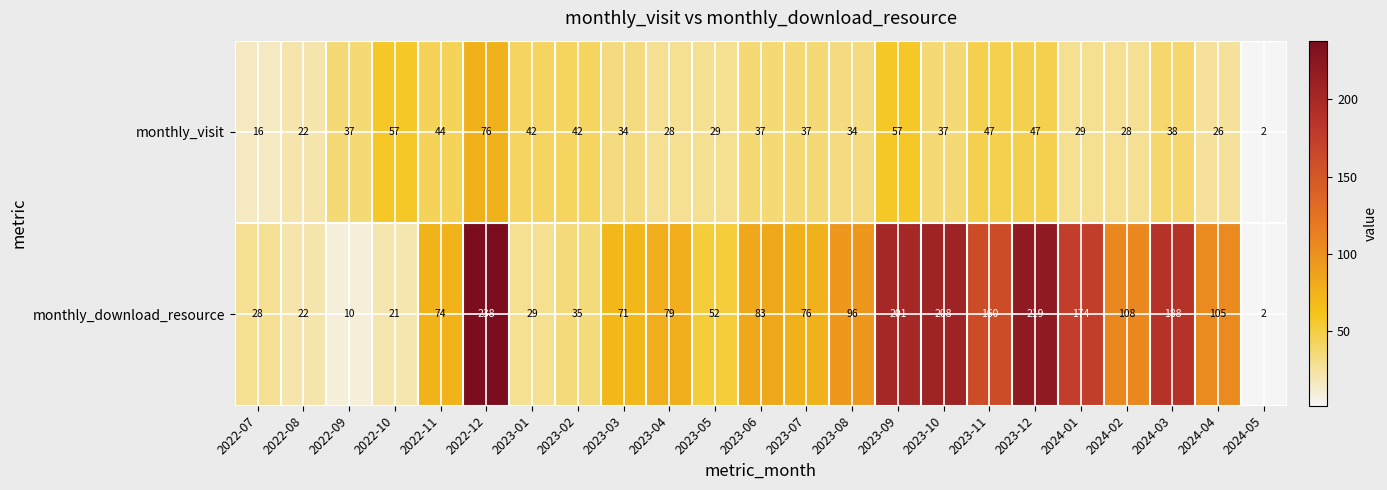

Which series has the largest range (max minus min)?

monthly_download_resource